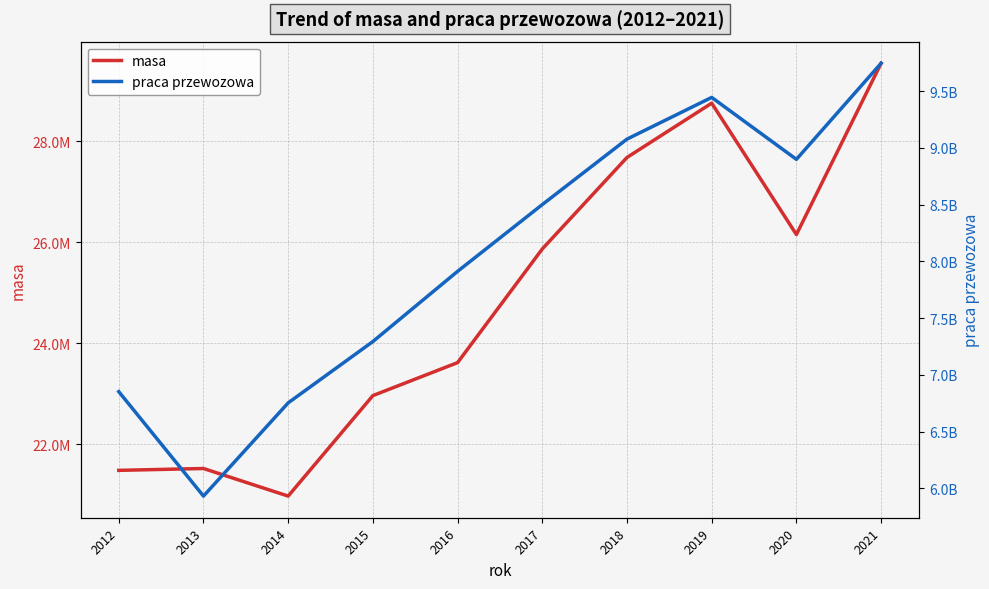

Where is masa nearest to the value 25258114?

2017